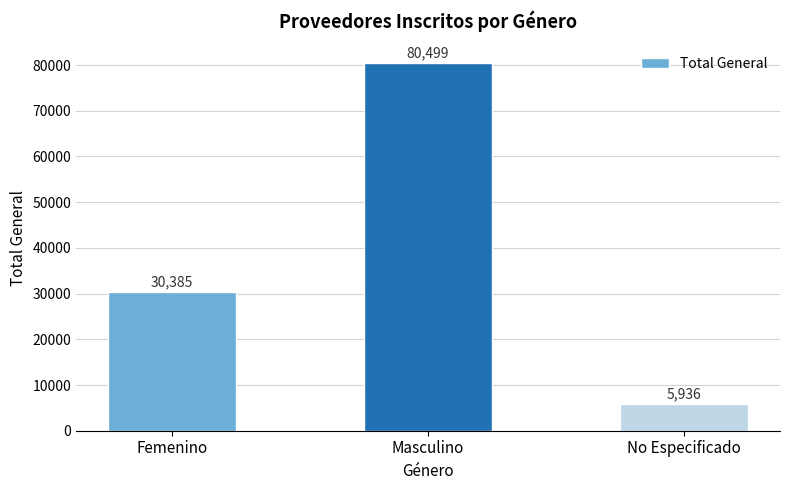

What is the average value?

38940